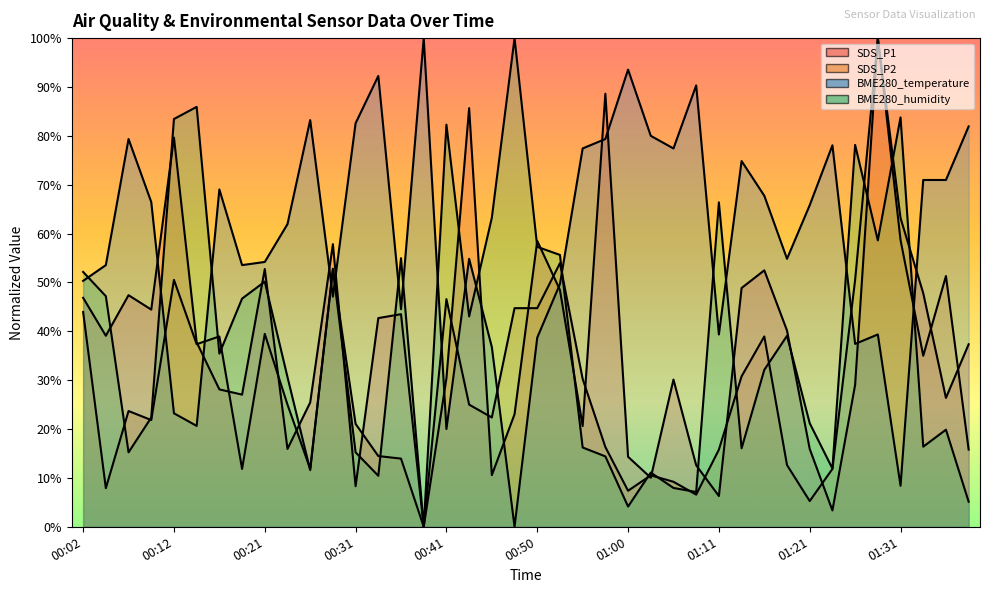

Reading left to right, list all the values displayed in this chart.

SDS_P1: 00:02=46.9	00:04=39.1	00:07=47.4	00:09=44.4	00:12=79.7	00:14=37.8	00:16=28.1	00:19=27.0	00:21=52.7	00:24=15.9	00:26=25.4	00:28=57.8	00:31=8.3	00:33=42.7	00:36=43.5	00:38=0.0	00:41=30.4	00:43=85.7	00:46=10.6	00:48=23.0	00:50=58.5	00:53=48.5	00:55=20.6	00:58=88.6	01:00=14.3	01:02=10.0	01:05=30.1	01:08=12.6	01:11=6.3	01:14=48.9	01:16=52.5	01:18=40.2	01:21=15.9	01:24=3.3	01:26=29.0	01:29=100.0	01:31=63.2	01:34=47.8	01:36=26.4	01:39=37.3
SDS_P2: 00:02=43.9	00:04=7.9	00:07=23.7	00:09=21.8	00:12=50.5	00:14=37.4	00:16=38.9	00:19=11.8	00:21=39.5	00:24=25.0	00:26=11.8	00:28=52.6	00:31=21.1	00:33=14.5	00:36=13.9	00:38=0.0	00:41=46.6	00:43=25.0	00:46=22.4	00:48=44.7	00:50=44.7	00:53=53.9	00:55=30.3	00:58=16.3	01:00=7.4	01:02=10.5	01:05=9.2	01:08=6.6	01:11=15.8	01:14=30.8	01:16=38.9	01:18=12.6	01:21=5.3	01:24=11.8	01:26=50.5	01:29=100.0	01:31=58.7	01:34=35.0	01:36=51.3	01:39=15.8
BME280_temperature: 00:02=50.3	00:04=53.5	00:07=79.4	00:09=66.5	00:12=23.2	00:14=20.6	00:16=69.0	00:19=53.5	00:21=54.2	00:24=61.9	00:26=83.2	00:28=47.1	00:31=82.6	00:33=92.3	00:36=44.5	00:38=100.0	00:41=20.0	00:43=54.8	00:46=36.8	00:48=0.0	00:50=38.7	00:53=49.7	00:55=77.4	00:58=79.4	01:00=93.5	01:02=80.0	01:05=77.4	01:08=90.3	01:11=39.4	01:14=74.8	01:16=67.7	01:18=54.8	01:21=65.8	01:24=78.1	01:26=37.4	01:29=39.4	01:31=8.4	01:34=71.0	01:36=71.0	01:39=81.9
BME280_humidity: 00:02=52.2	00:04=47.2	00:07=15.2	00:09=22.4	00:12=83.4	00:14=85.9	00:16=35.4	00:19=46.7	00:21=50.2	00:24=30.6	00:26=11.6	00:28=52.8	00:31=15.2	00:33=10.4	00:36=55.0	00:38=0.0	00:41=82.3	00:43=43.0	00:46=63.2	00:48=100.0	00:50=57.3	00:53=55.6	00:55=16.2	00:58=14.4	01:00=4.1	01:02=11.1	01:05=7.9	01:08=7.1	01:11=66.4	01:14=16.1	01:16=32.1	01:18=39.1	01:21=21.2	01:24=11.9	01:26=78.1	01:29=58.6	01:31=83.8	01:34=16.4	01:36=19.9	01:39=5.1